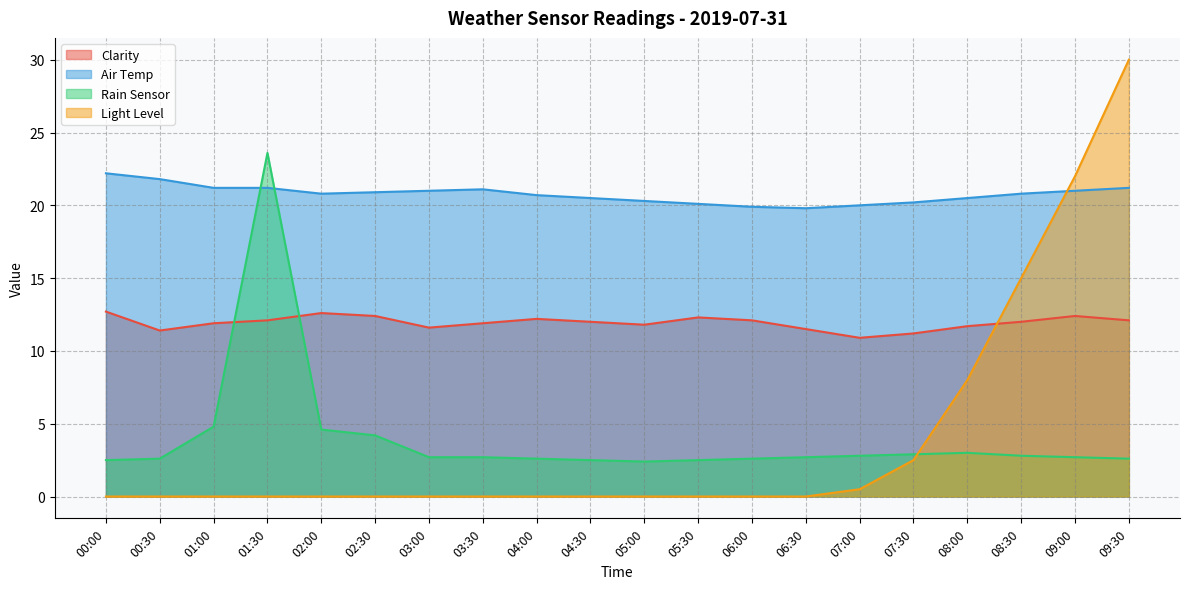

What is the sum of all Rain Sensor values?

79.8